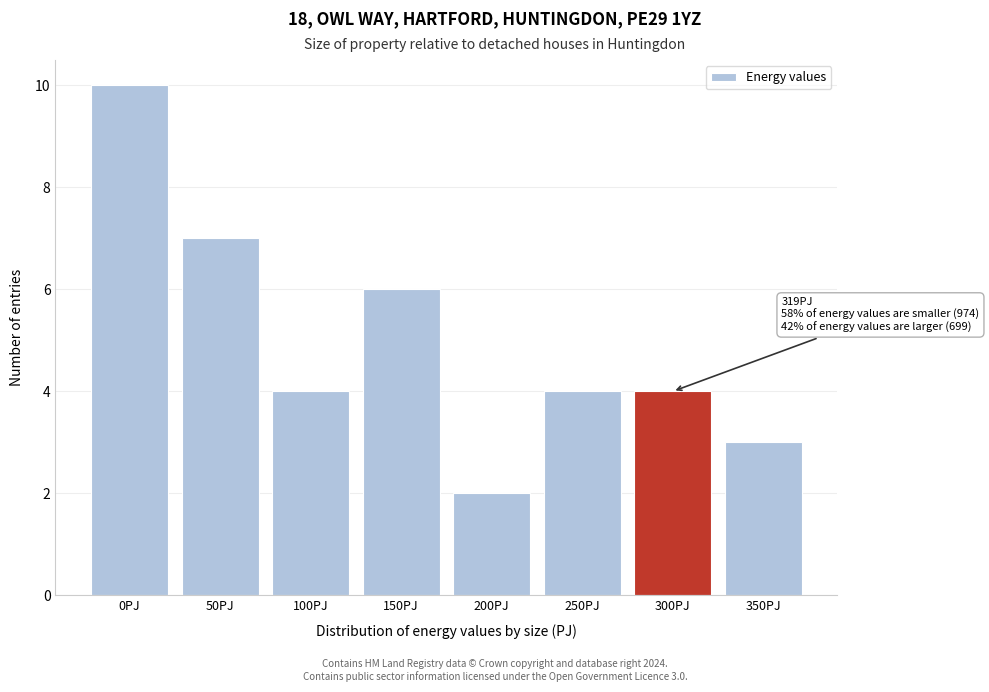

Reading right to left, extract all data points from this chart.

350PJ=3	300PJ=4	250PJ=4	200PJ=2	150PJ=6	100PJ=4	50PJ=7	0PJ=10